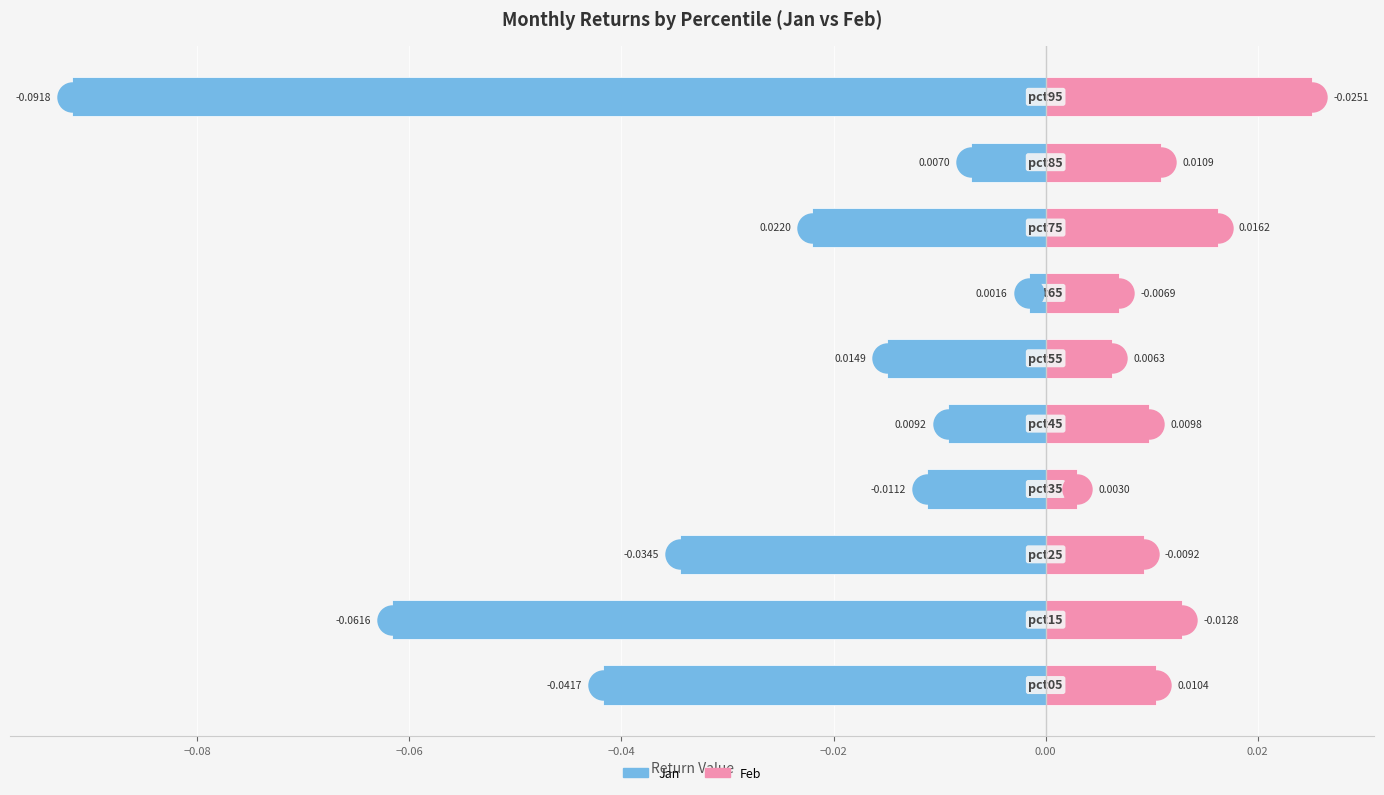

Which series reaches the minimum Y coordinate?

Jan (left)